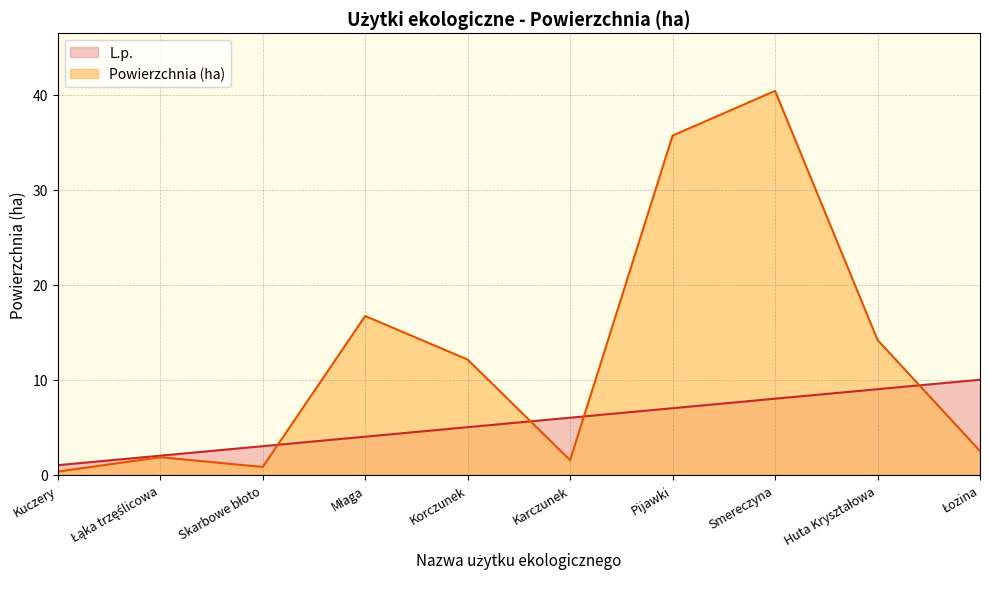

Between Kuczery and Młaga, which series saw the biggest shift?

Powierzchnia (ha)